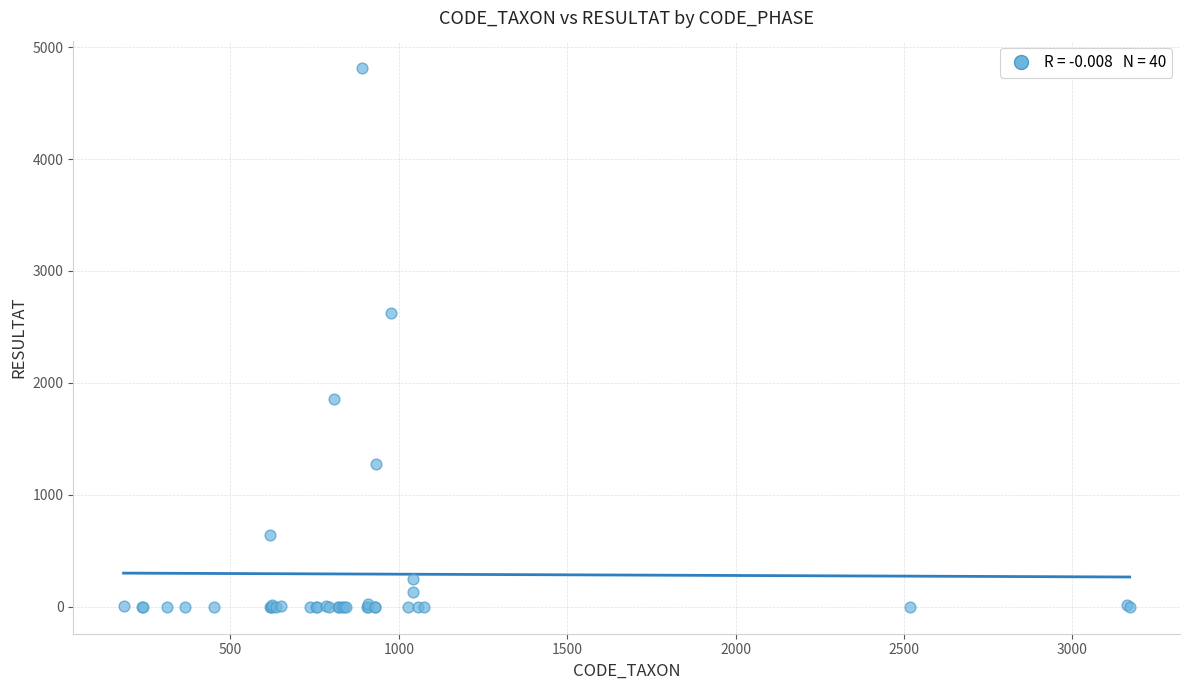

What Y value in the scatter plot is closest to 2408?

2624